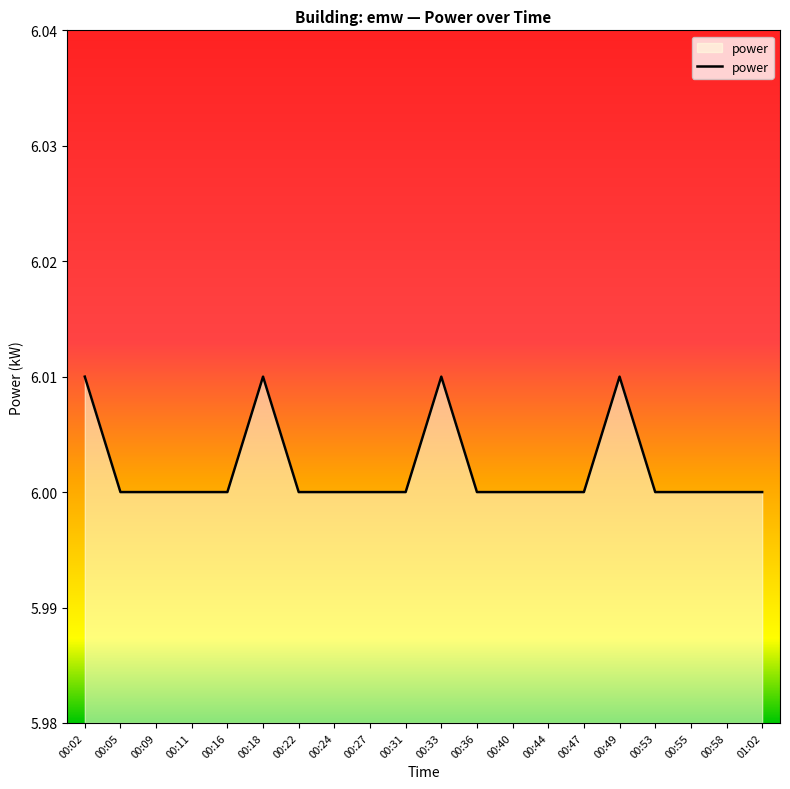

Is it true that the value at 00:49 is 6.0?

True